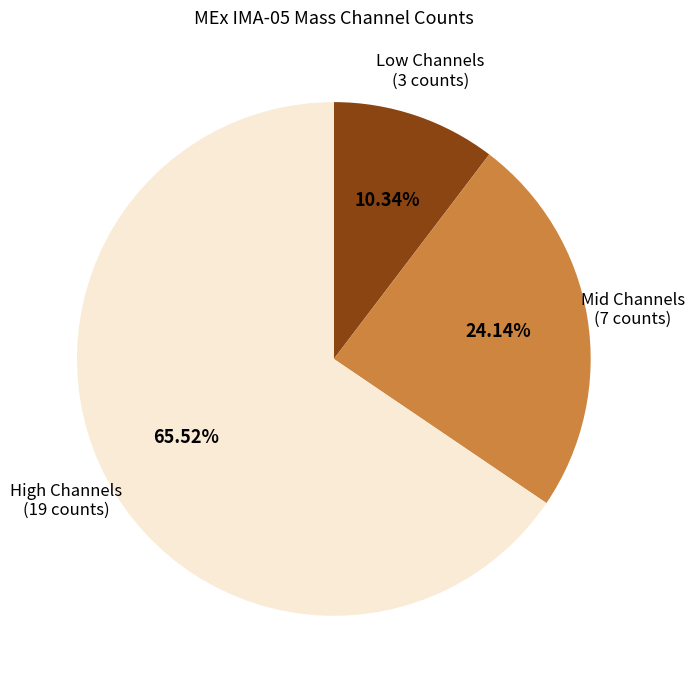

Is the sum of Low Channels (3 counts) and High Channels (19 counts) greater than half?

Yes